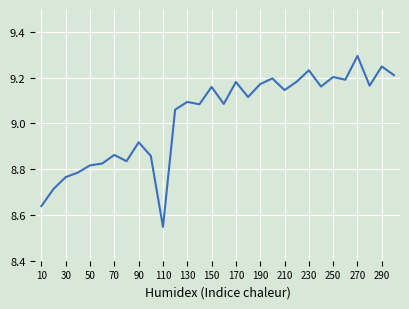

What is the maximum value shown in the chart?

9.3